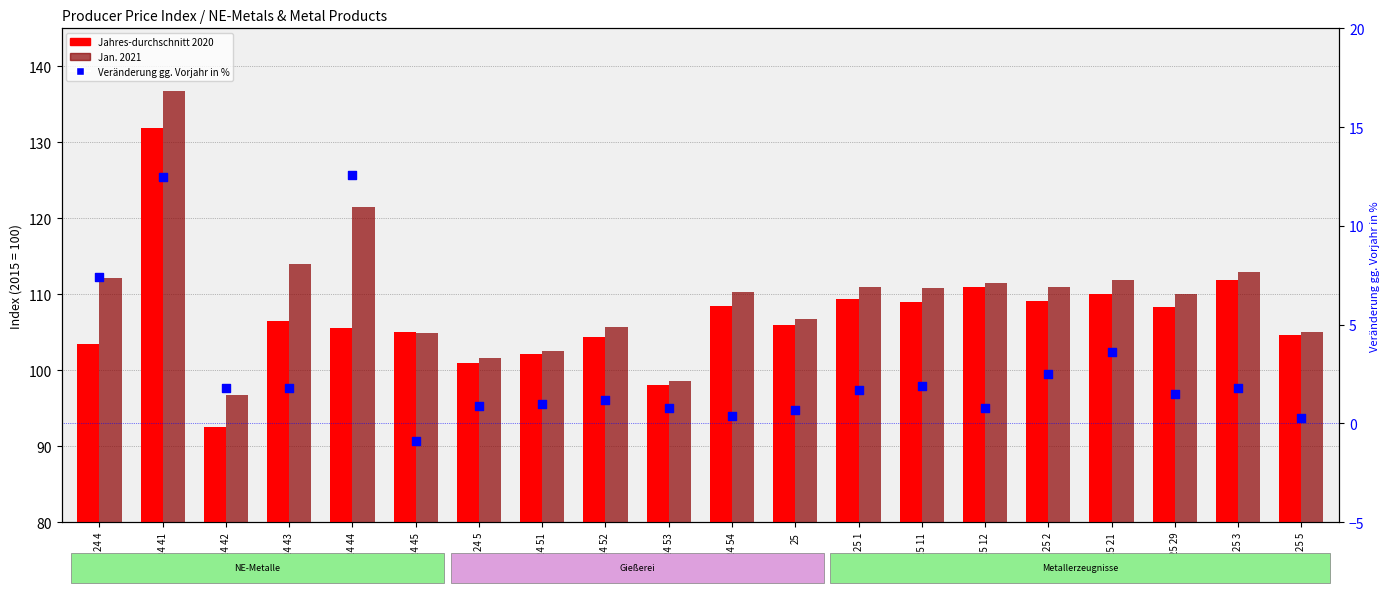

At which category is the sum across all series the highest?

24 41